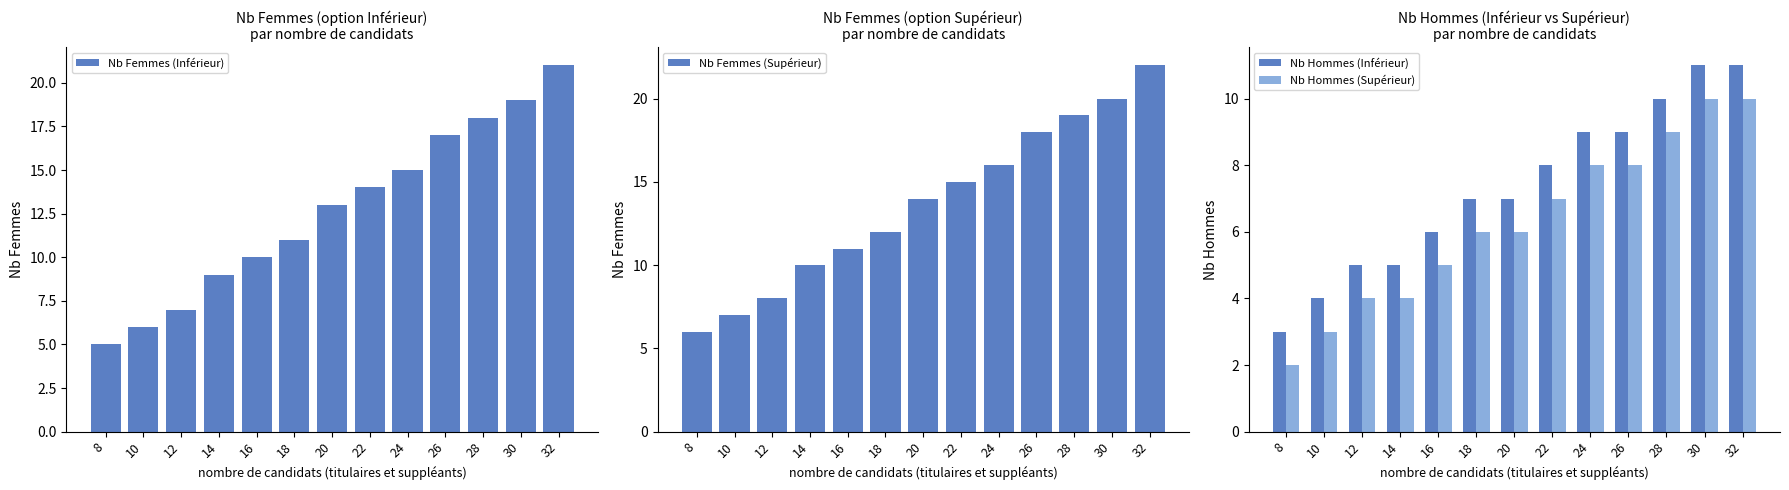

The Nb Hommes (Inférieur) series shows 4 at 18. True or false?

False